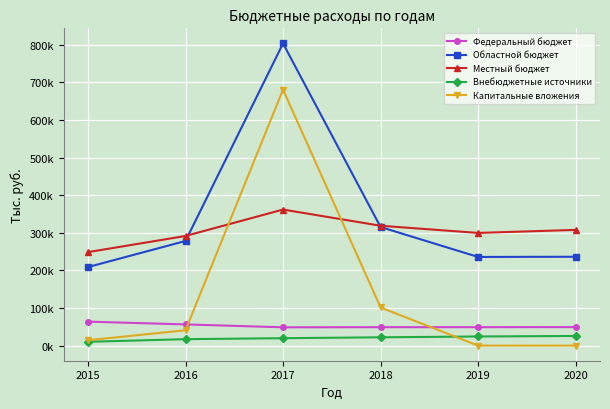

What are all the series names shown in the legend?

Федеральный бюджет, Областной бюджет, Местный бюджет, Внебюджетные источники, Капитальные вложения